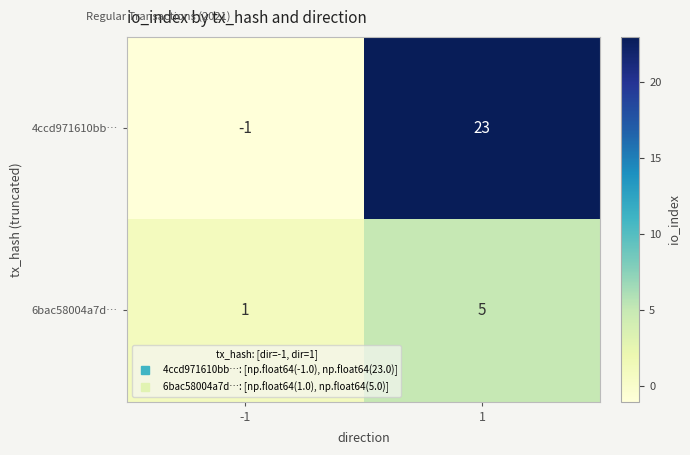

What is the maximum value shown in the chart?

23